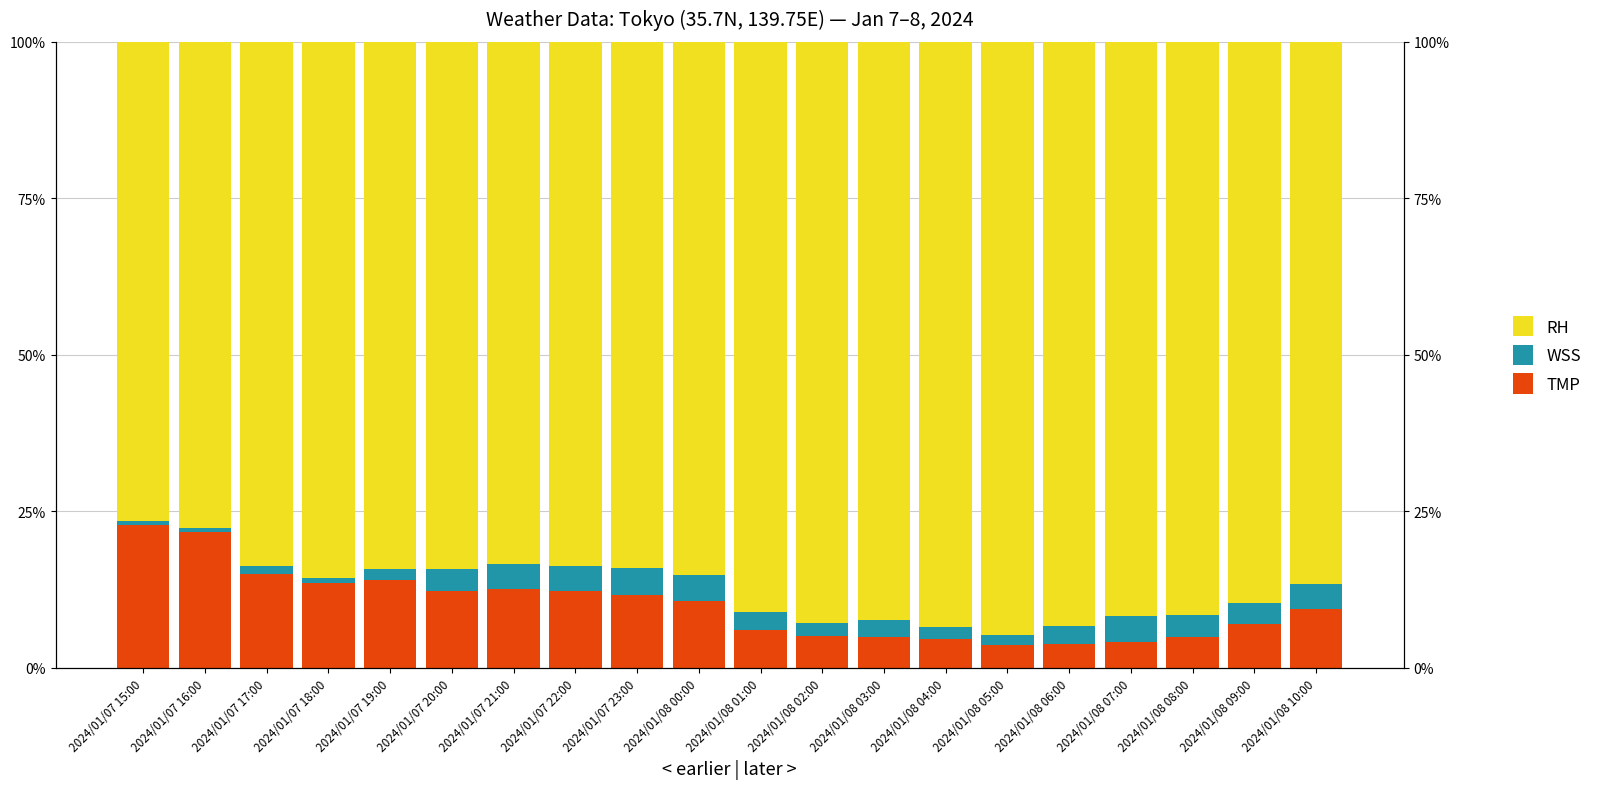

What is the label of the 18th bar from the left?

2024/01/08 08:00